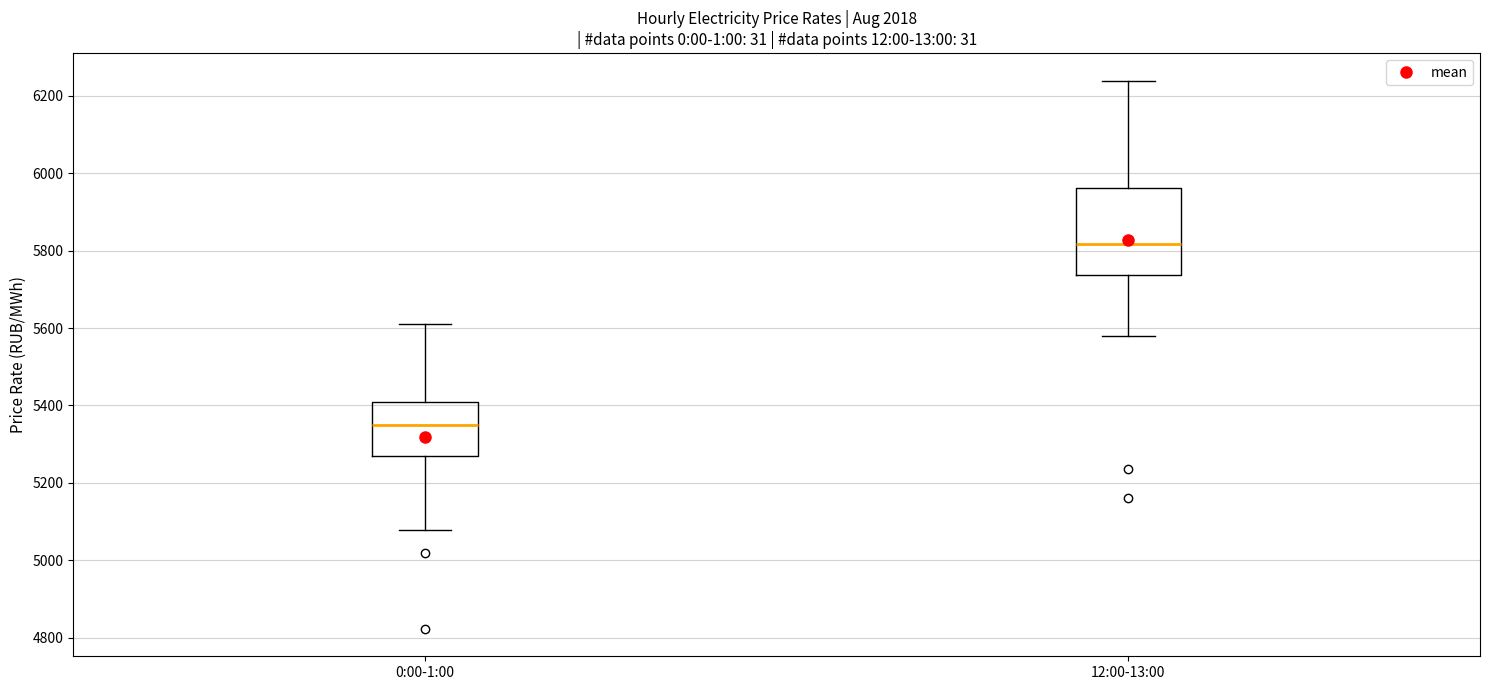

Which box's median line is the highest?

12:00-13:00